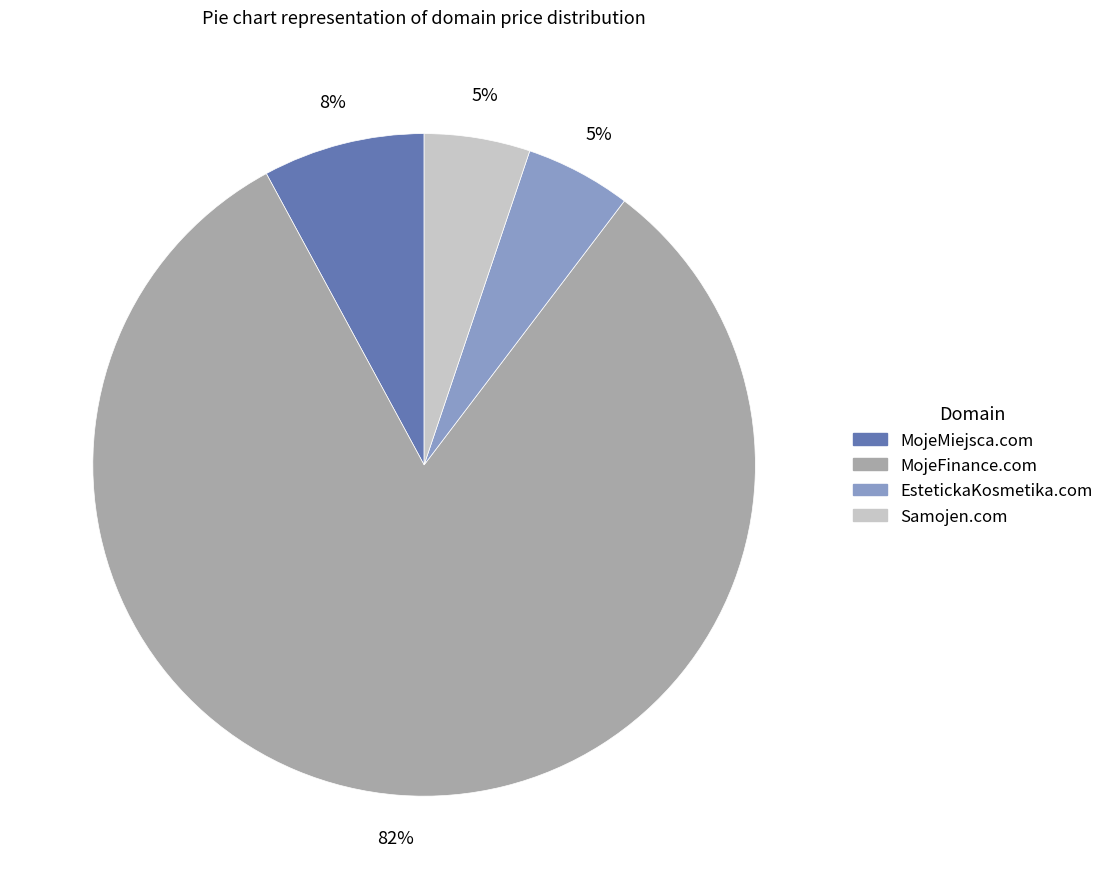

Which slice represents more than half of the pie?

MojeFinance.com